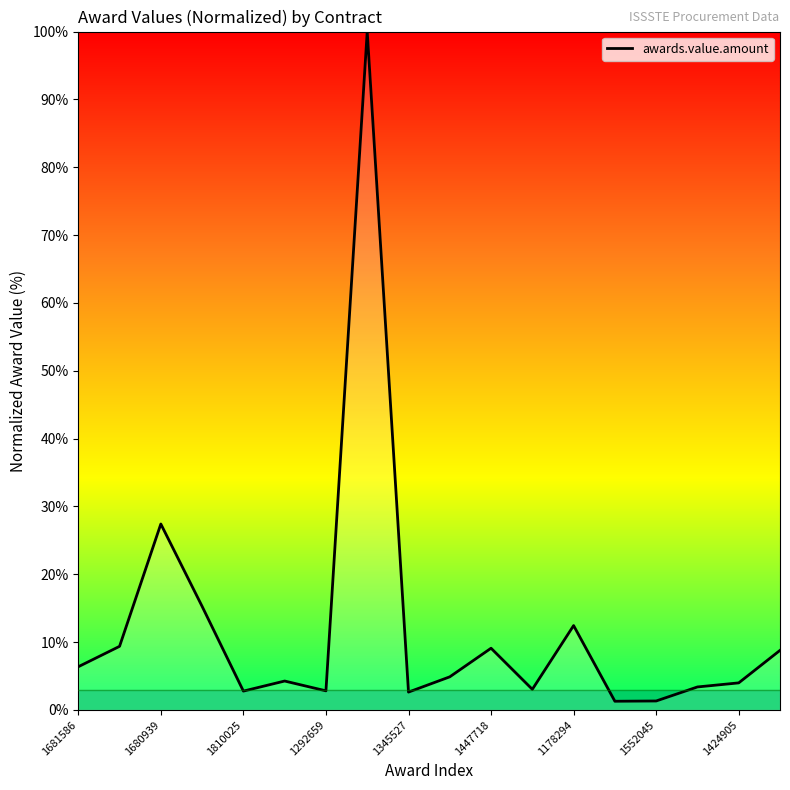

What is the maximum value shown in the chart?

100.0